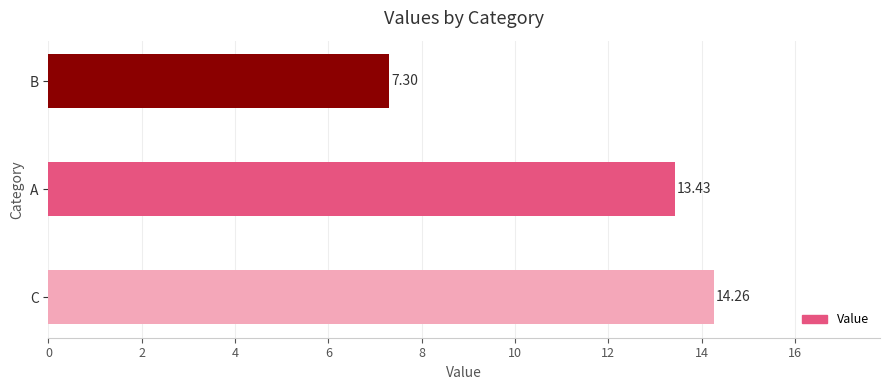

List the labels in order of value, smallest first.

B, A, C